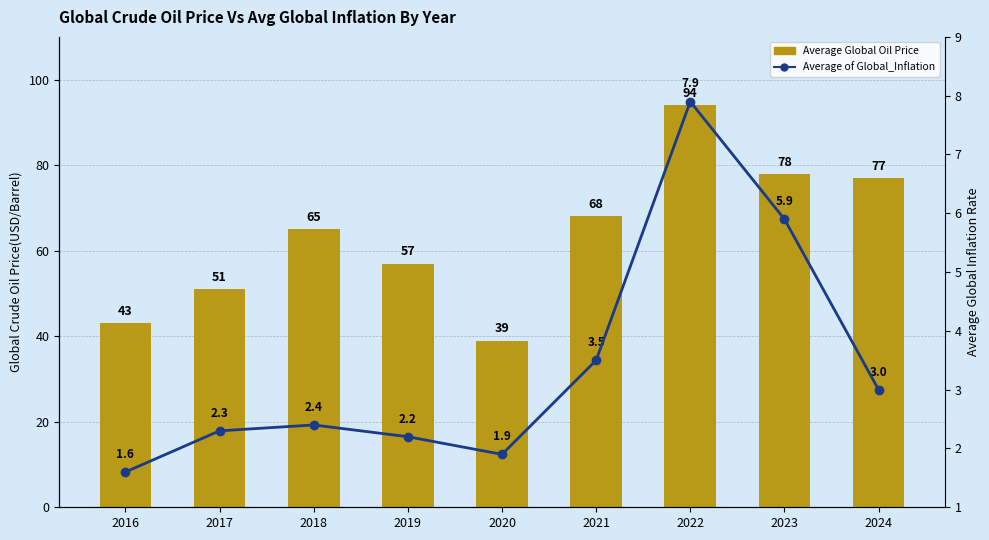

What is the sum of the Average Global Oil Price values at 2020 and 2019?

96.0